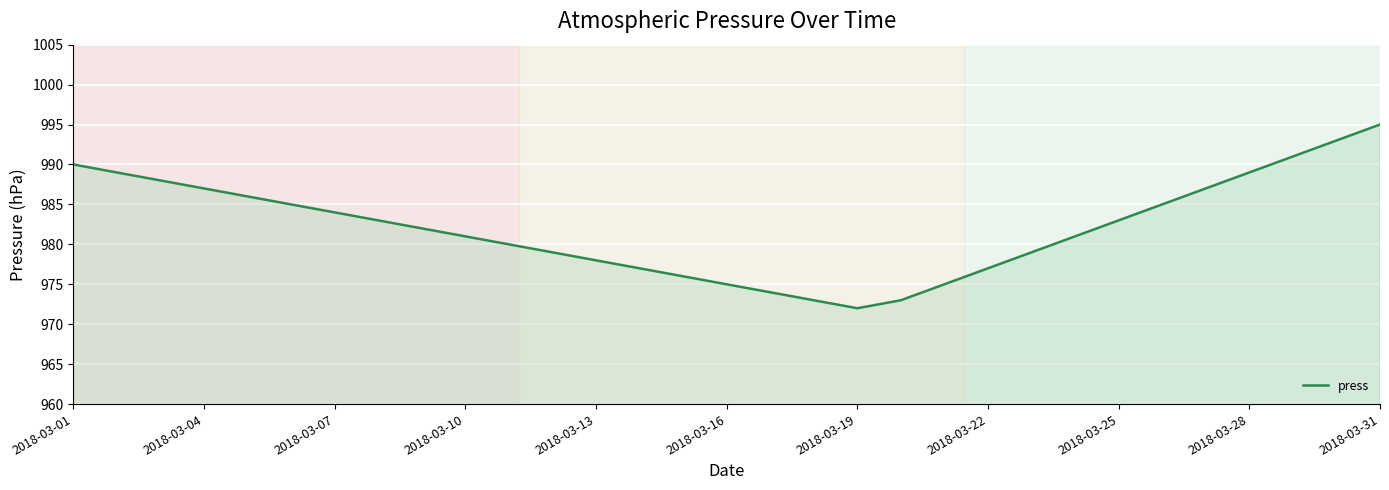

What is the smallest value displayed?

972